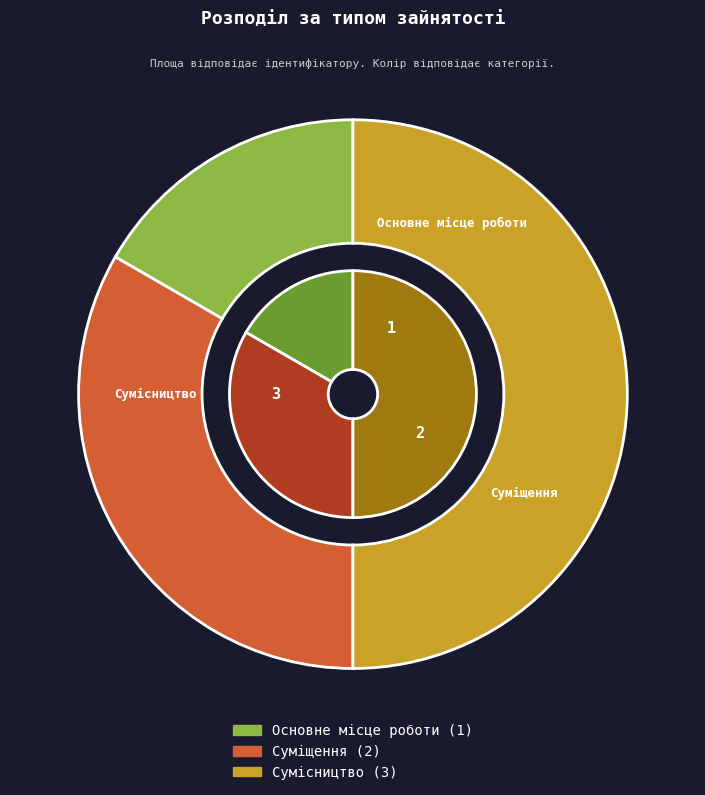

To the nearest percent, what portion does Суміщення represent?

33%